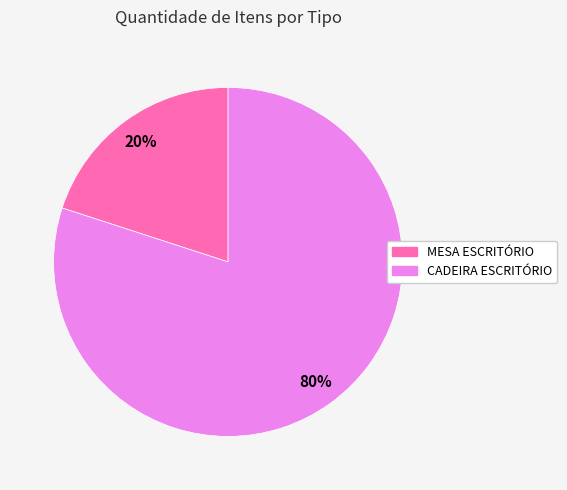

Is the sum of MESA ESCRITÓRIO and CADEIRA ESCRITÓRIO greater than half?

Yes